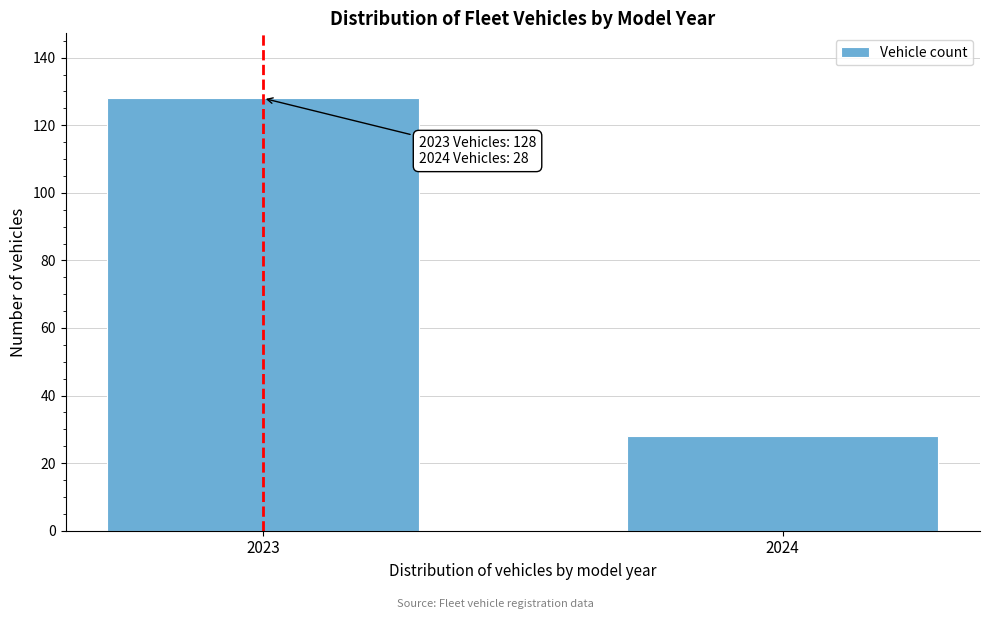

Reading left to right, extract all data points from this chart.

128	28